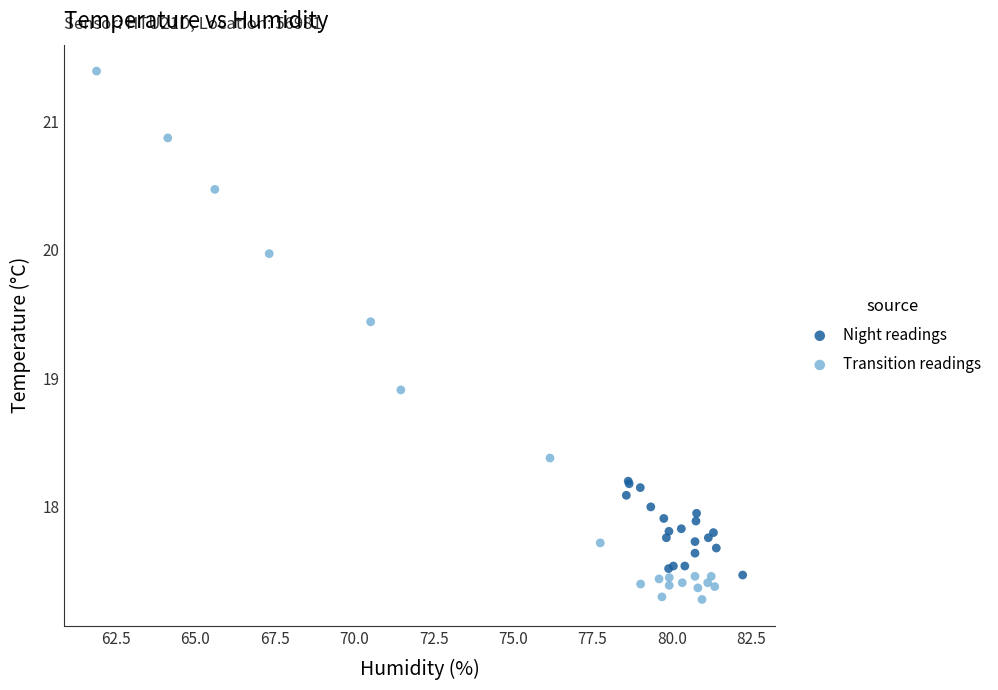

Which series has the widest spread of Y values?

Transition readings